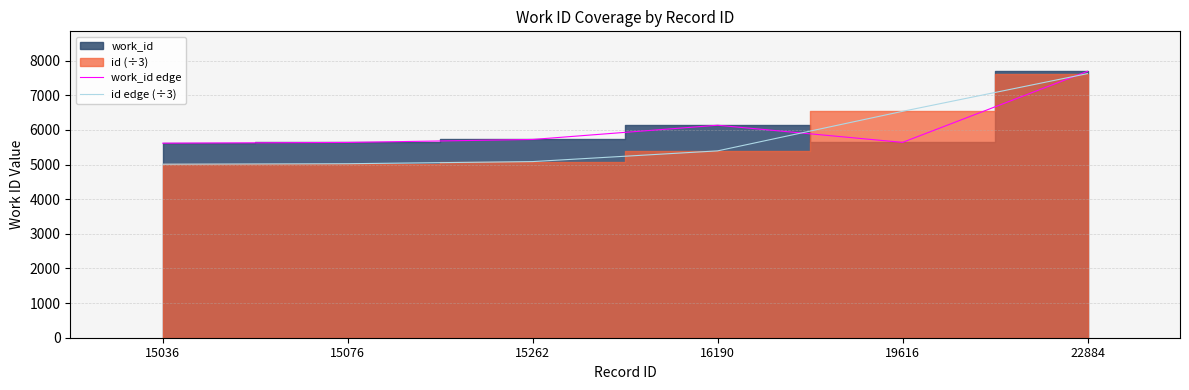

How many values in the work_id edge series are below 5726?

3